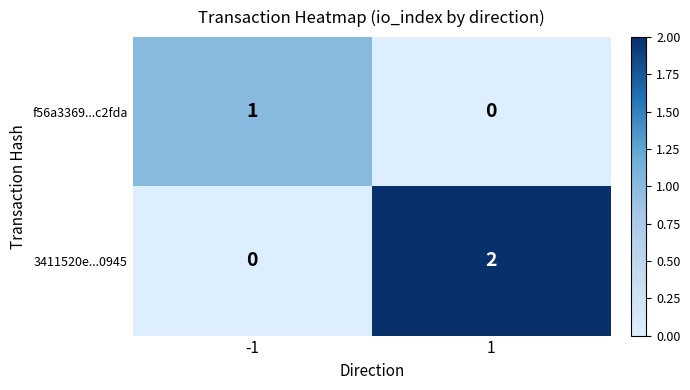

Rank the categories by f56a3369...c2fda value from highest to lowest.

-1, 1